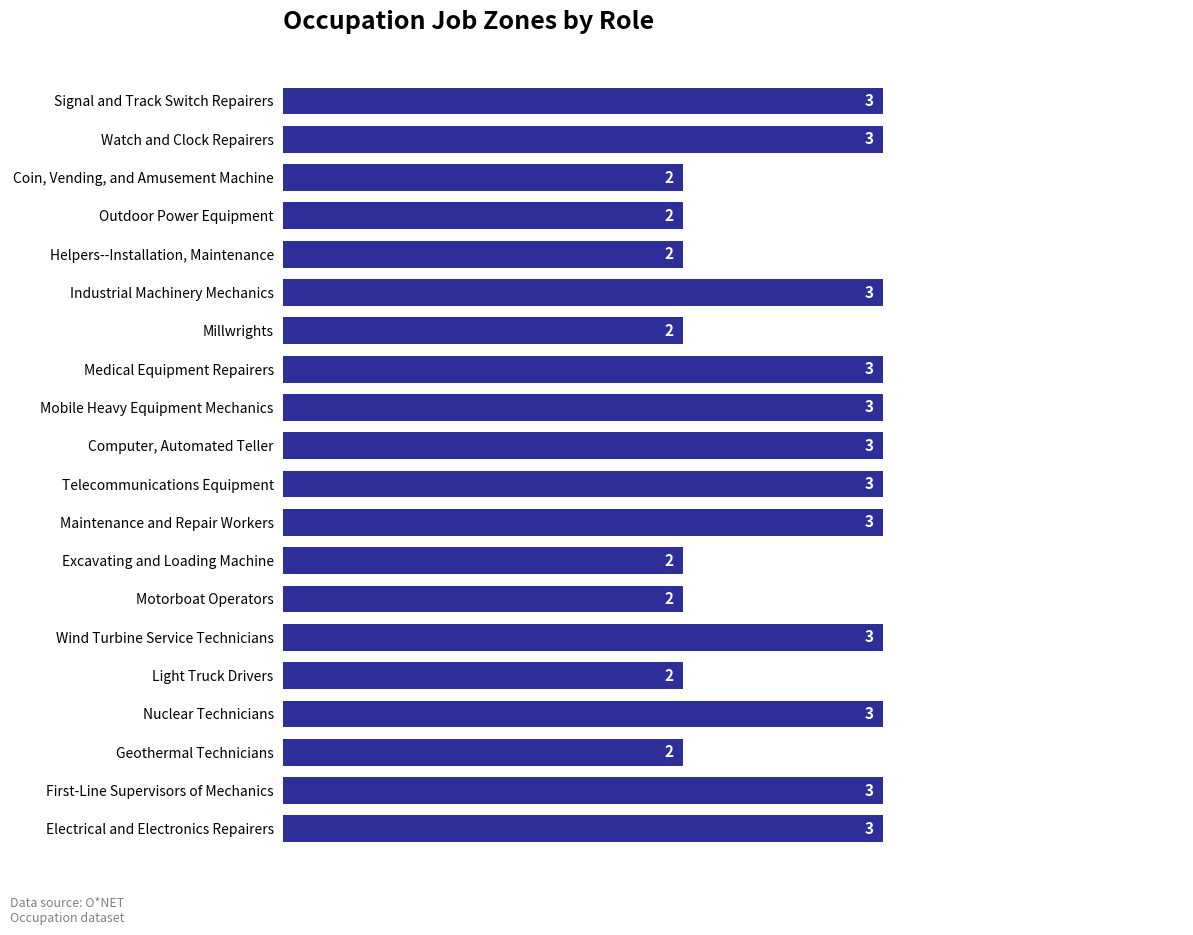

What is the maximum value shown in the chart?

3